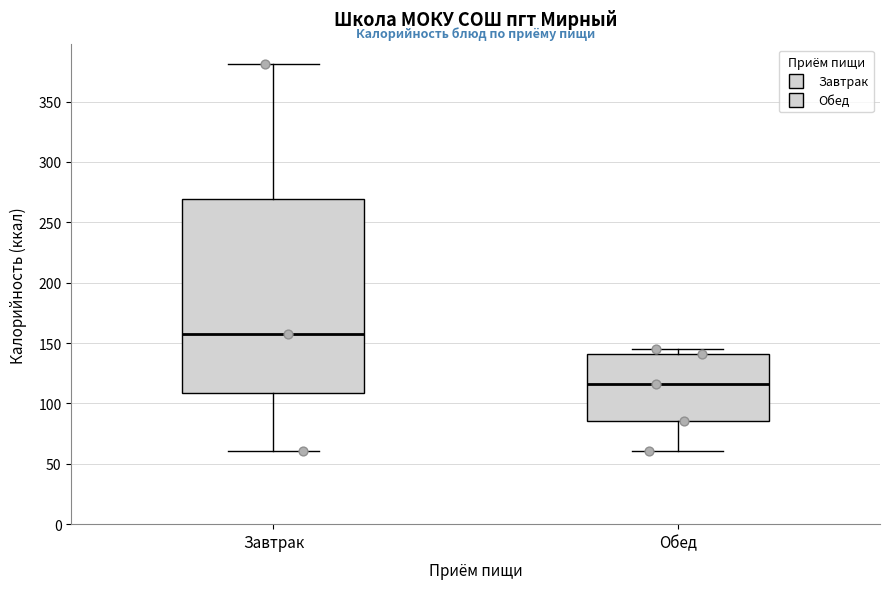

Which box has the lowest median line?

Обед